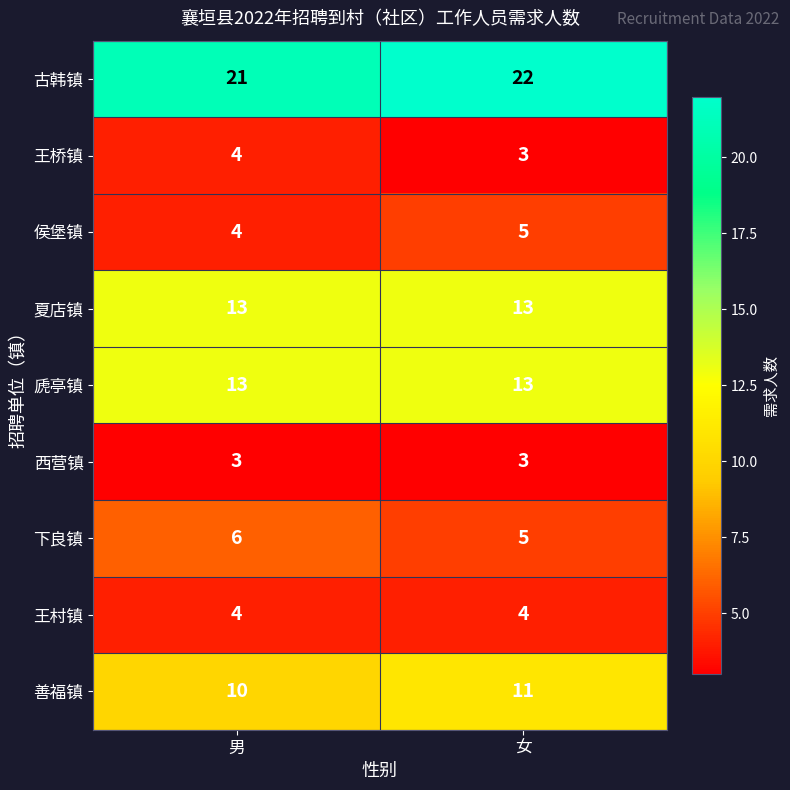

The 下良镇 series shows 6 at 男. True or false?

True